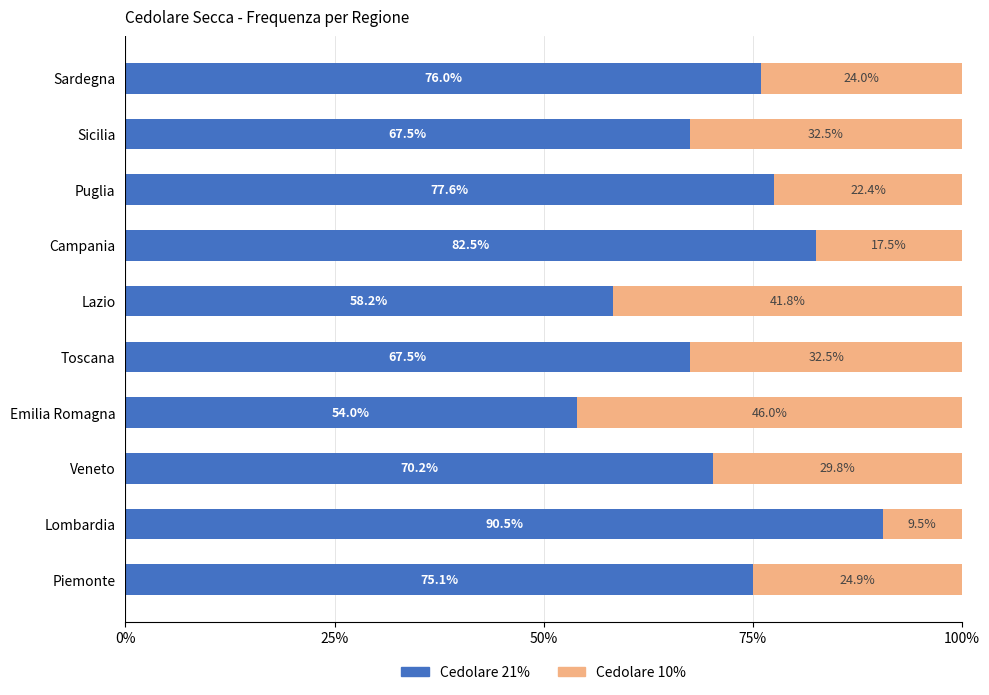

What is the highest value of the Cedolare 21% series?

90.5